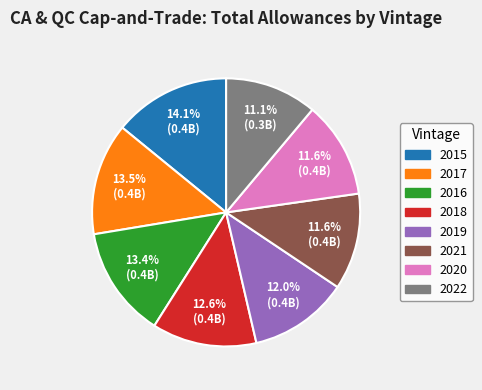

Is there a majority slice in this chart?

No